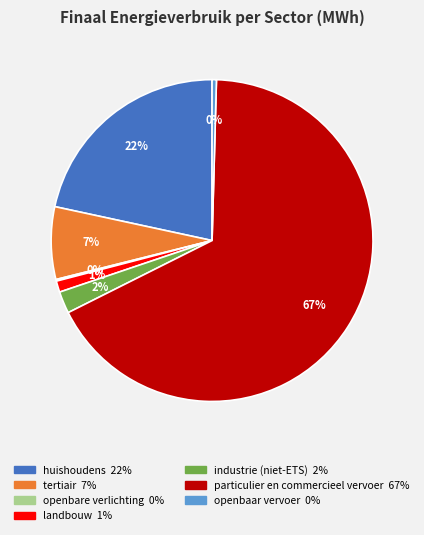

Is it true that huishoudens is 22% of the pie?

True